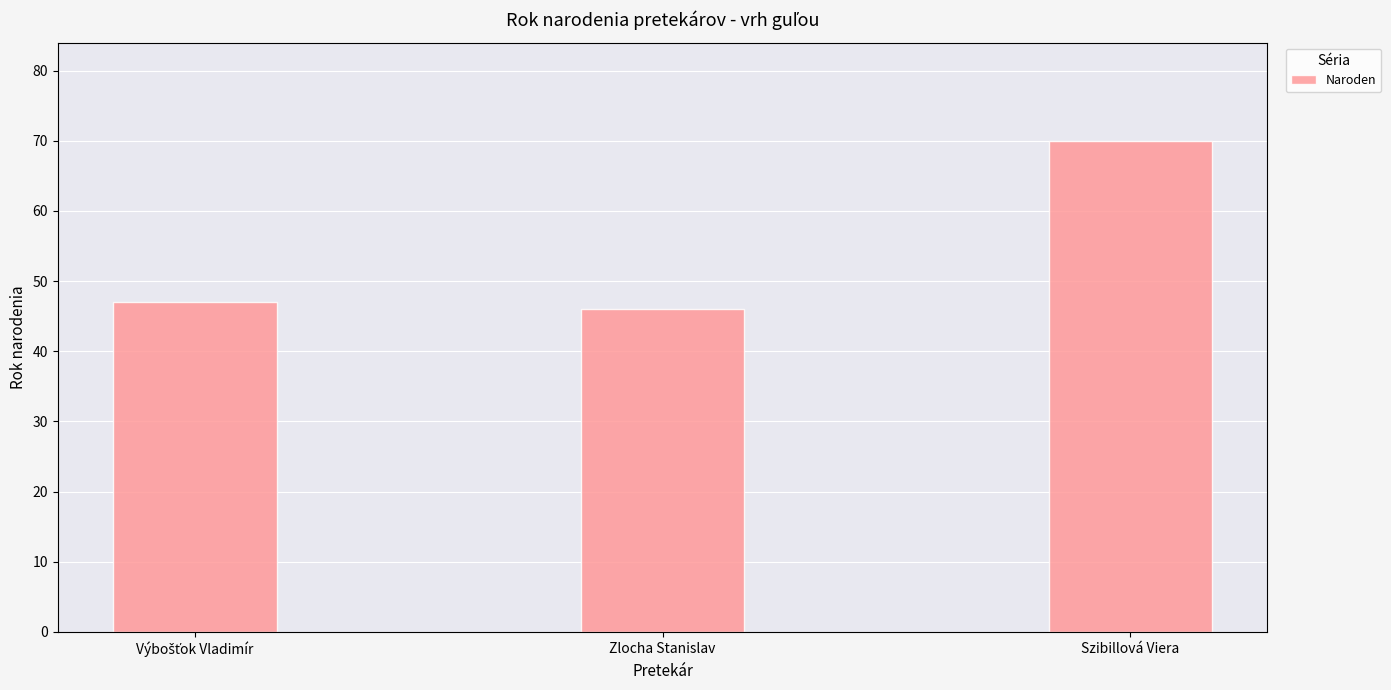

Reading right to left, transcribe all the data shown in this chart.

70	46	47